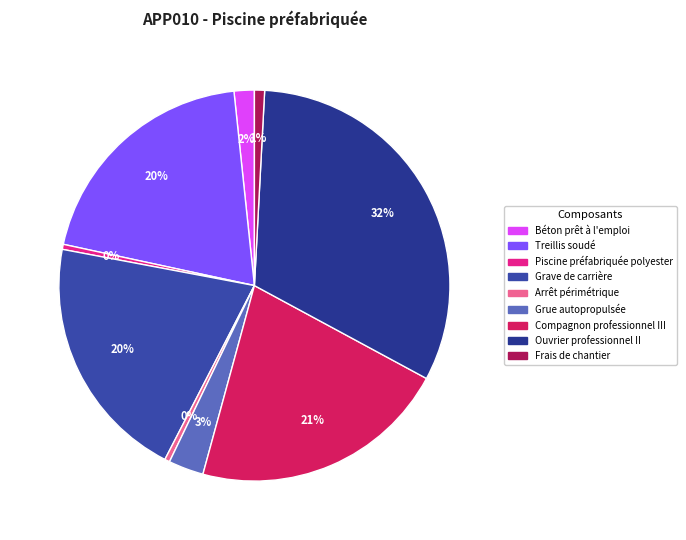

What percentage is the Grue autopropulsée slice, to the nearest percent?

3%